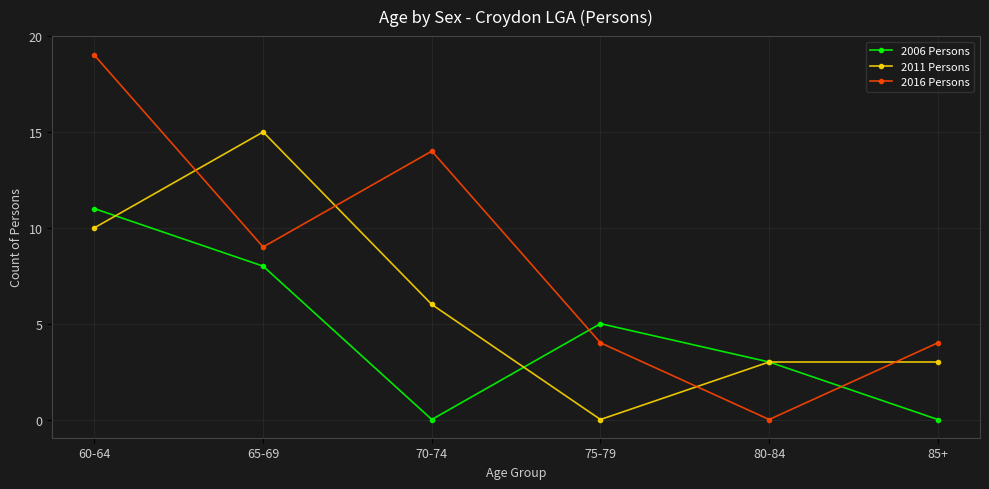

At 65-69, list the series in order from largest to smallest.

2011 Persons, 2016 Persons, 2006 Persons